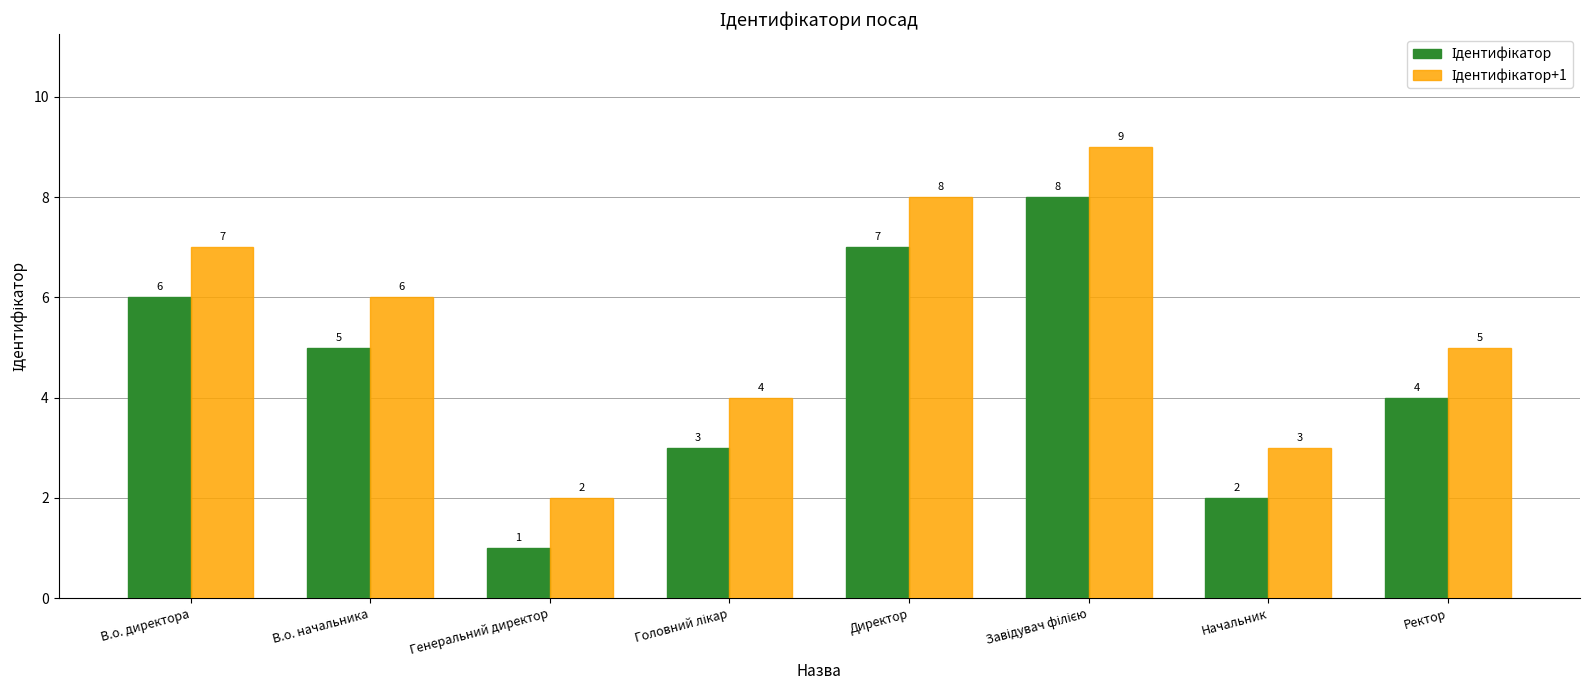

What is the maximum value shown in the chart?

9